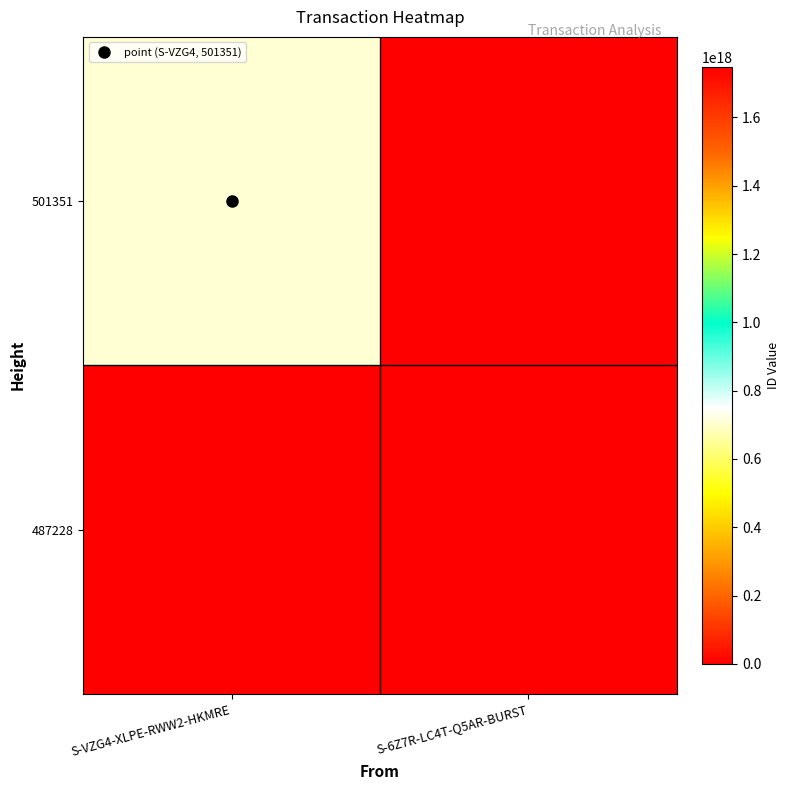

Reading left to right, extract all data points from this chart.

501351: S-VZG4-XLPE-RWW2-HKMRE=707244861121641728	S-6Z7R-LC4T-Q5AR-BURST=0
487228: S-VZG4-XLPE-RWW2-HKMRE=0	S-6Z7R-LC4T-Q5AR-BURST=1748232184207249664